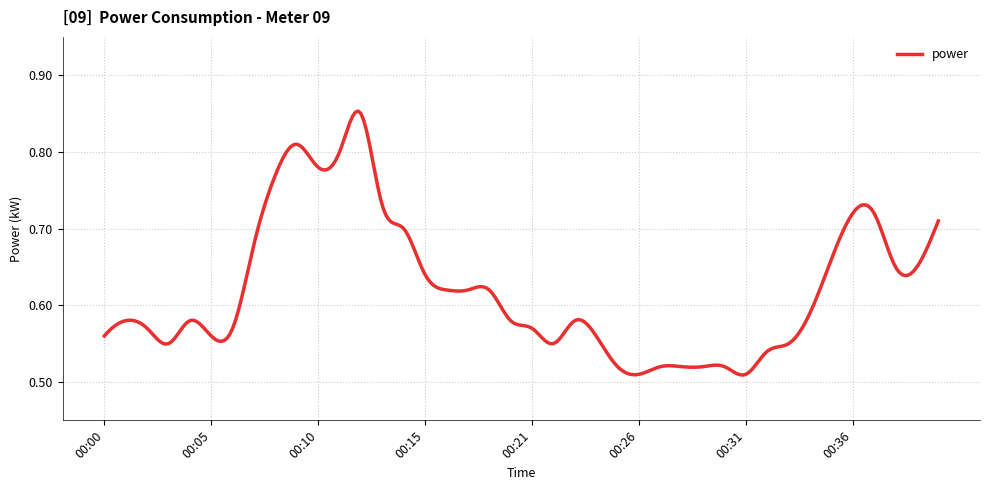

What is the difference between the maximum and minimum values?

0.3